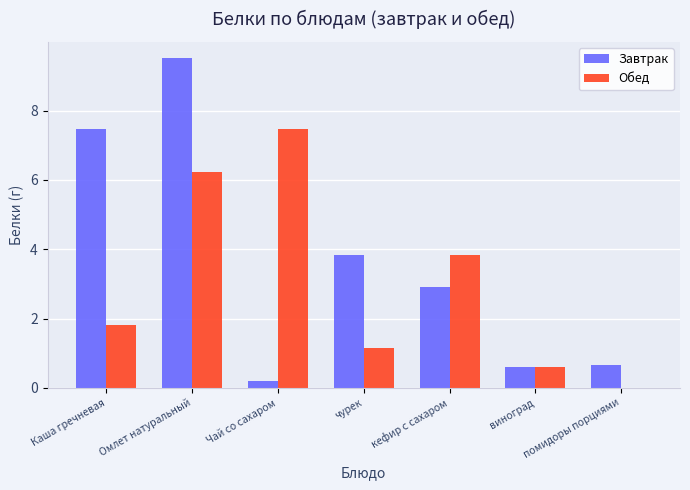

The Завтрак series shows 9.5 at Омлет натуральный. True or false?

True